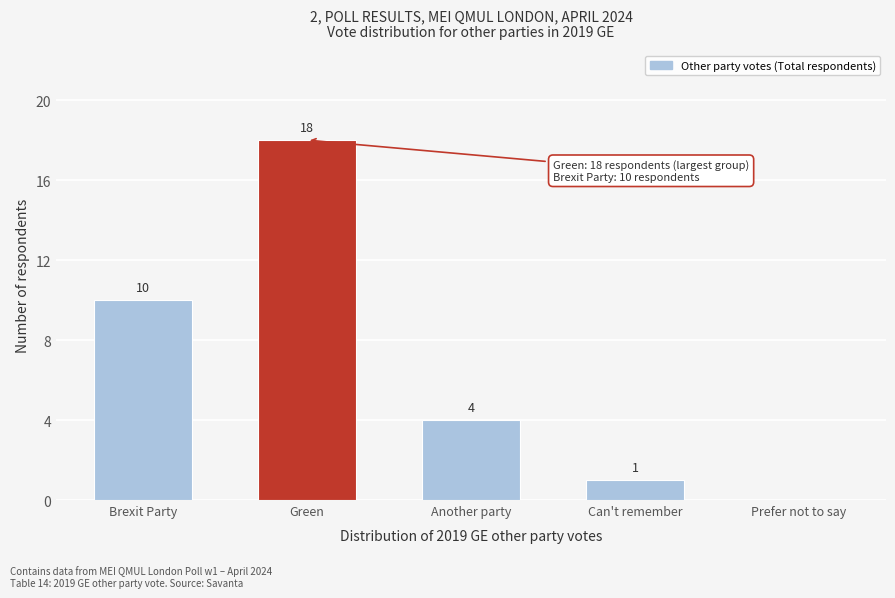

Reading left to right, list all the values displayed in this chart.

Brexit Party=10	Green=18	Another party=4	Can't remember=1	Prefer not to say=0